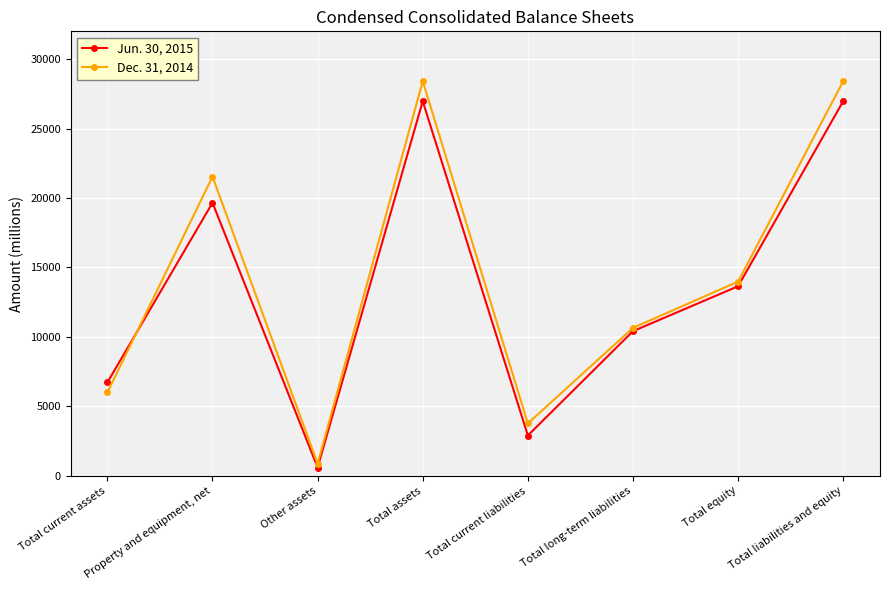

The value of Jun. 30, 2015 at Total long-term liabilities is 10413. True or false?

True